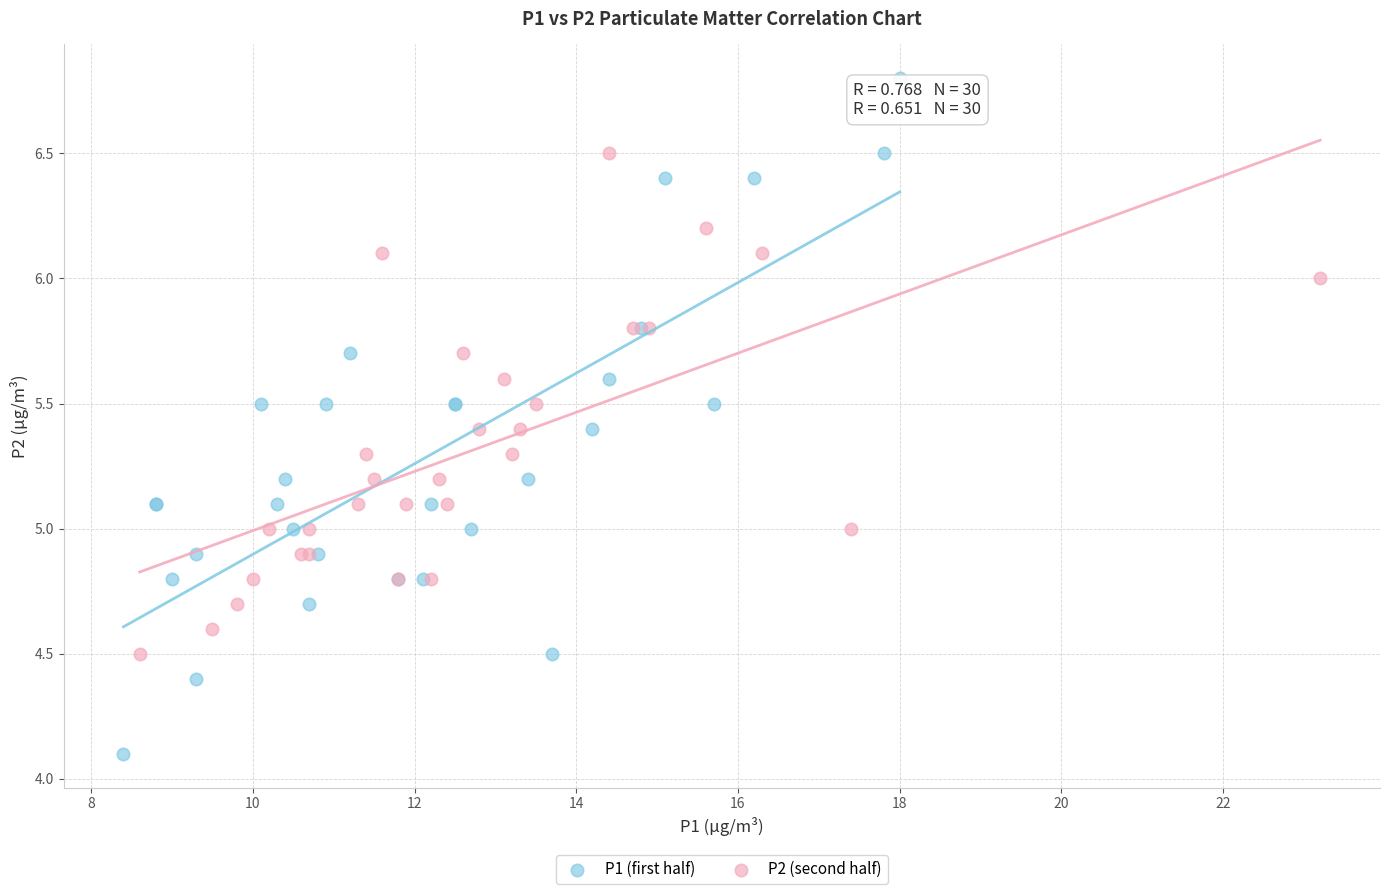

Which series has the largest Y range (max minus min)?

P1 (first half)